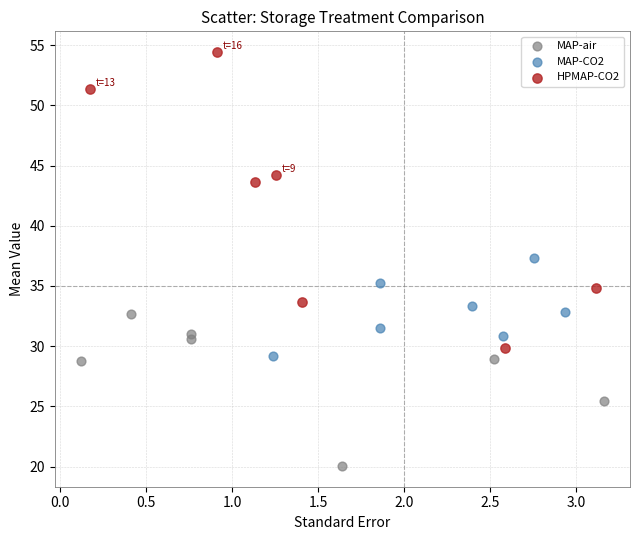

Which series has the widest spread of Y values?

HPMAP-CO2